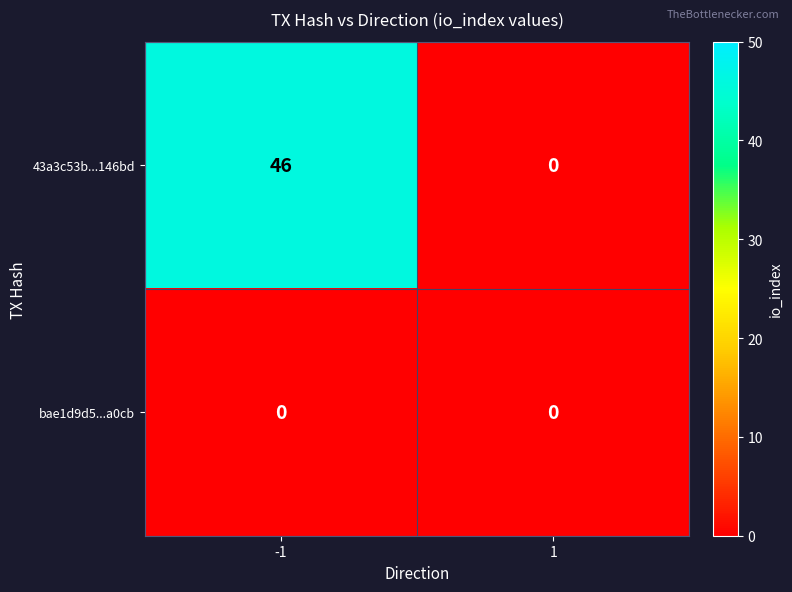

Count the number of data series in this chart.

2